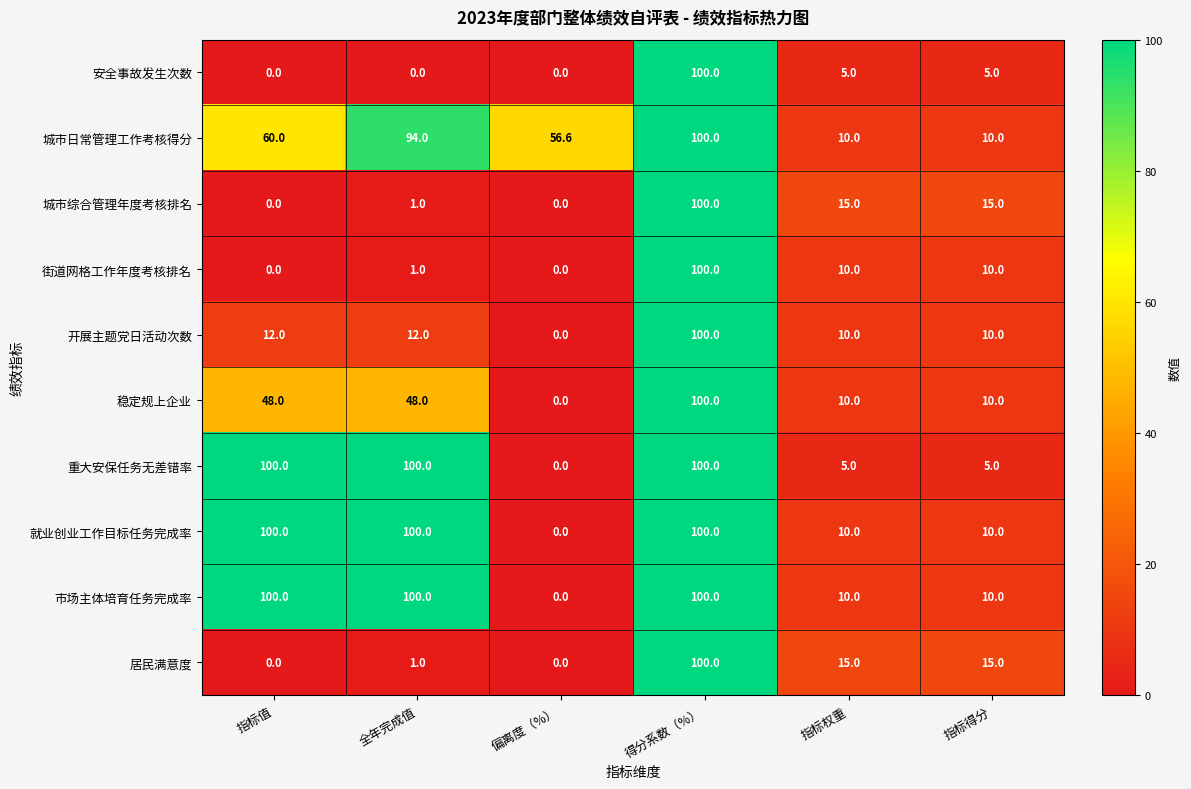

What is the sum of the 就业创业工作目标任务完成率 values at 指标得分 and 偏离度（%）?

10.0